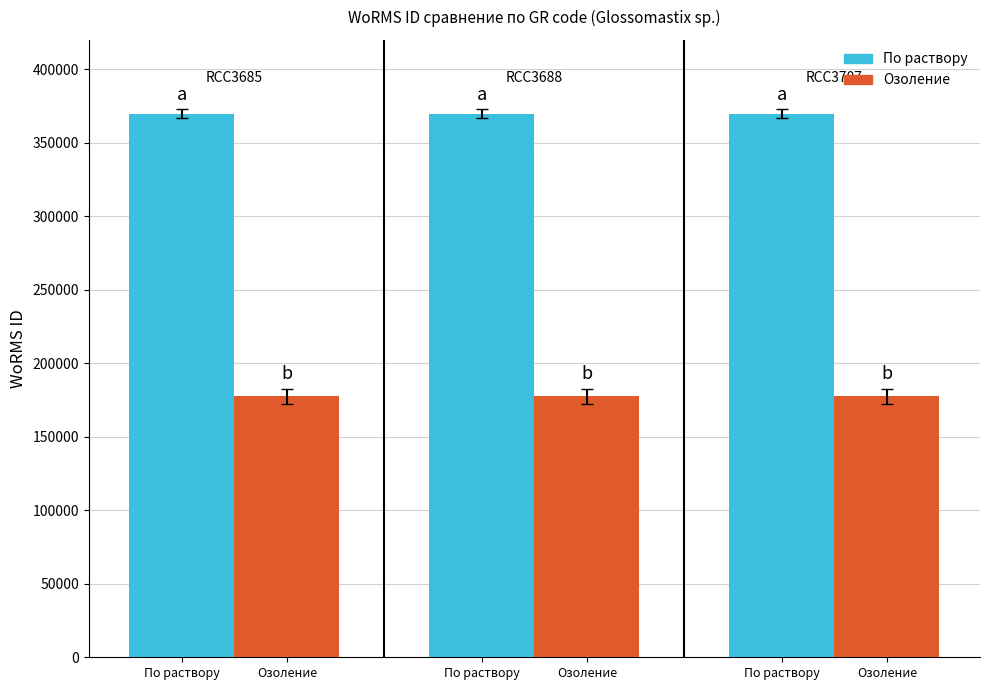

What are all the series names shown in the legend?

По раствору, Озоление